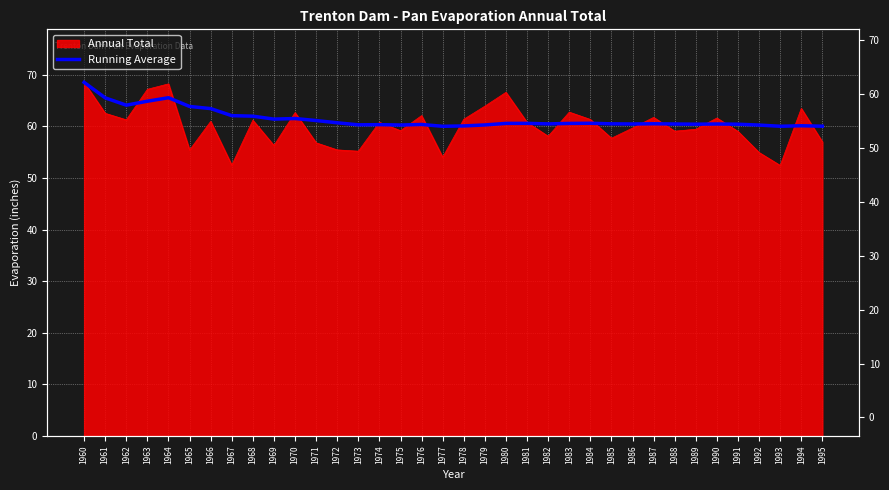

Approximately how many times larger is the value at 1988 compared to 1989?

1.0